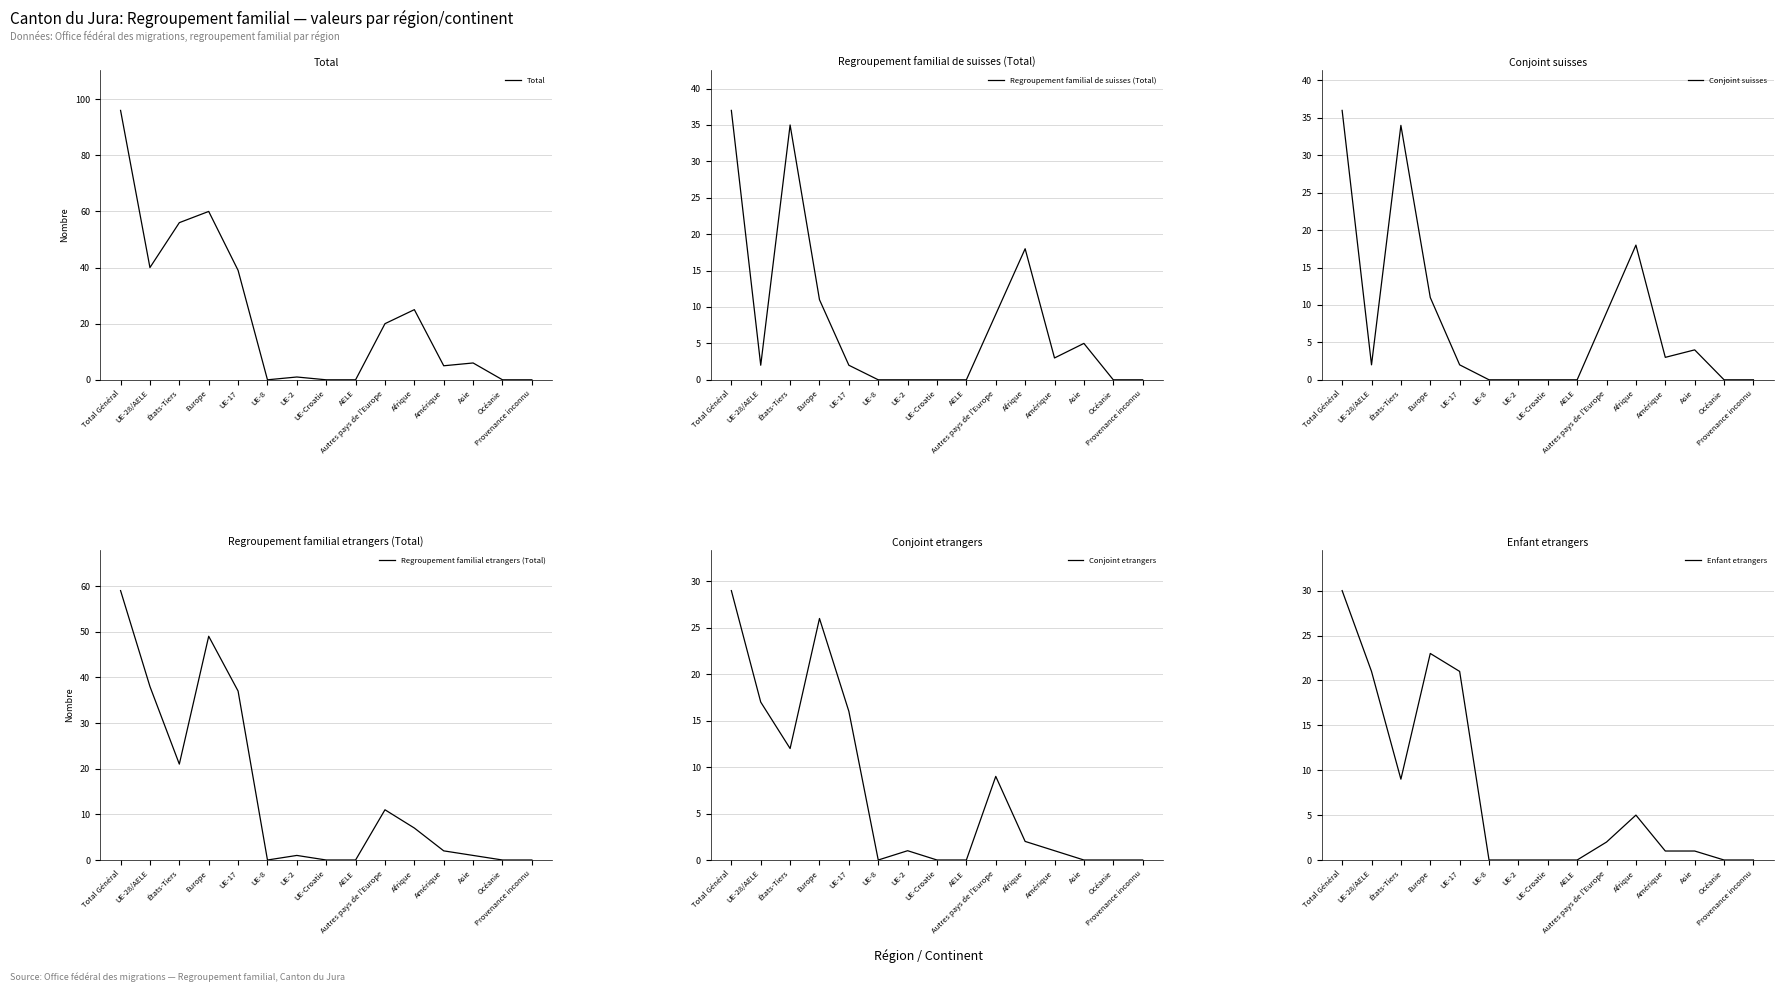

What is the sum of the Regroupement familial de suisses (Total) values at Provenance inconnu and Afrique?

18